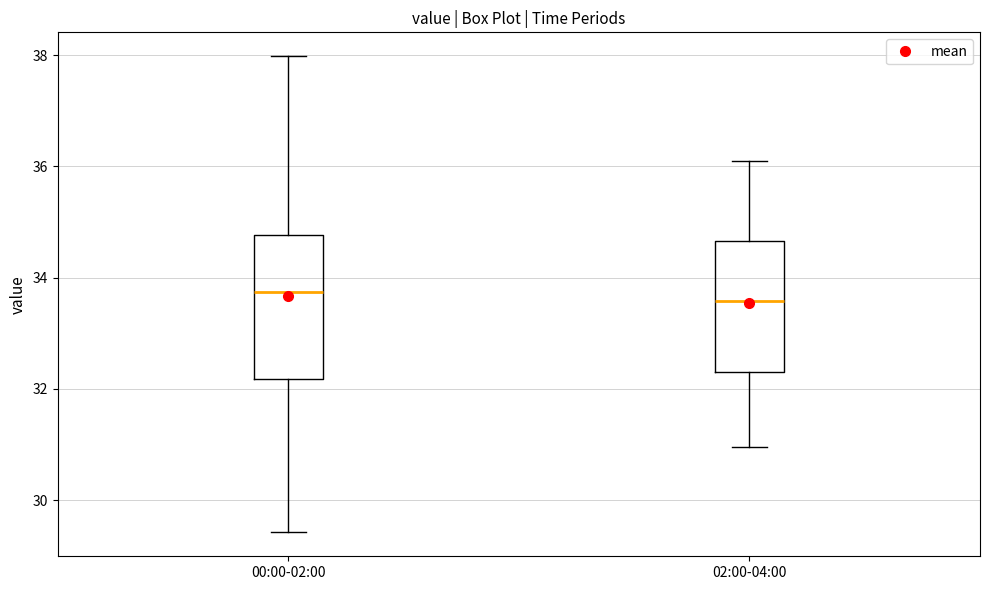

Reading left to right, read every box against the y-axis: the position of its median line, the range the box covers, and the ends of its whiskers. The values are not printed on the chart, so give them approximately, as read against the axis.

00:00-02:00: median 33.8, box 32.2 to 34.8, whiskers 29.4 to 38.0
02:00-04:00: median 33.6, box 32.4 to 34.6, whiskers 31.0 to 36.2